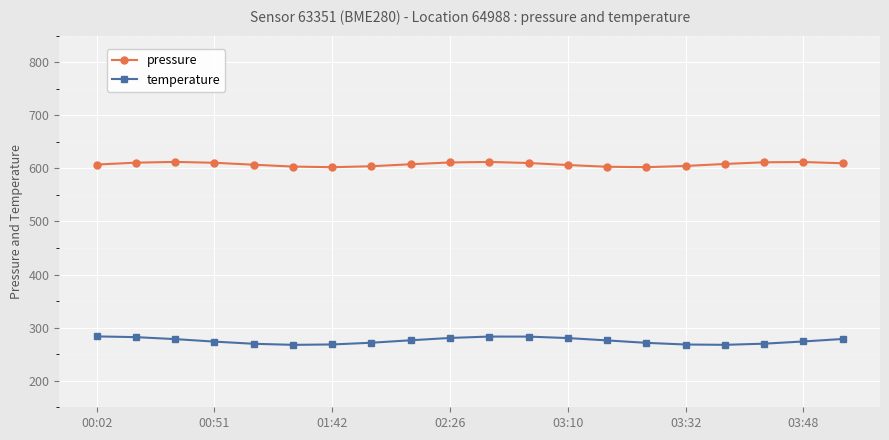

Which series has the largest range (max minus min)?

temperature